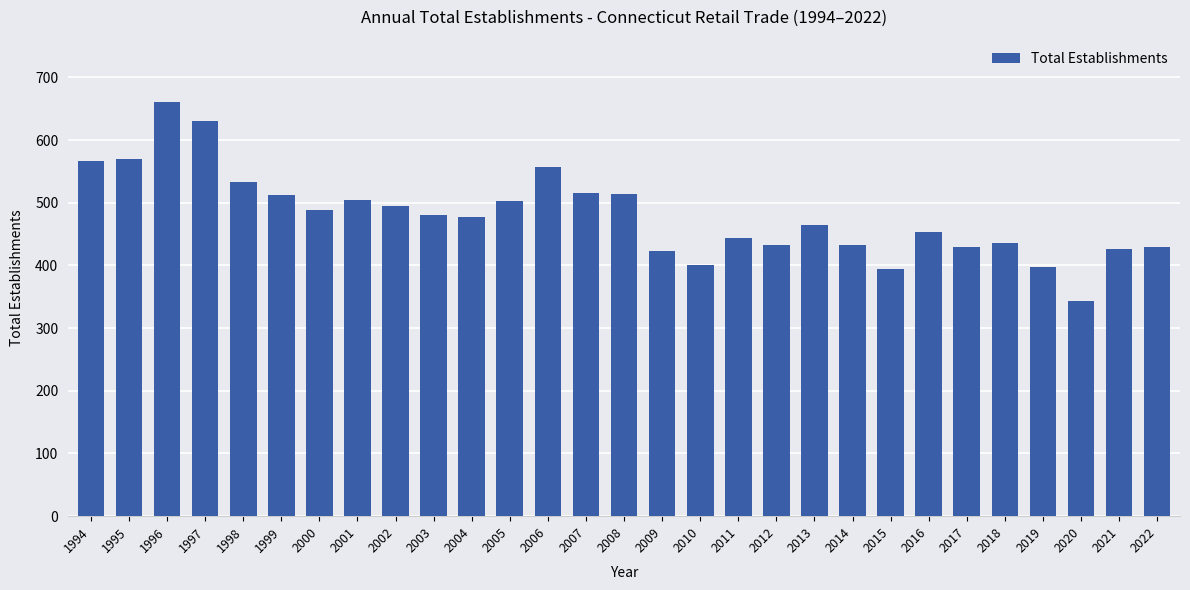

What is the ratio of the value at 1998 to the value at 2003?

1.1